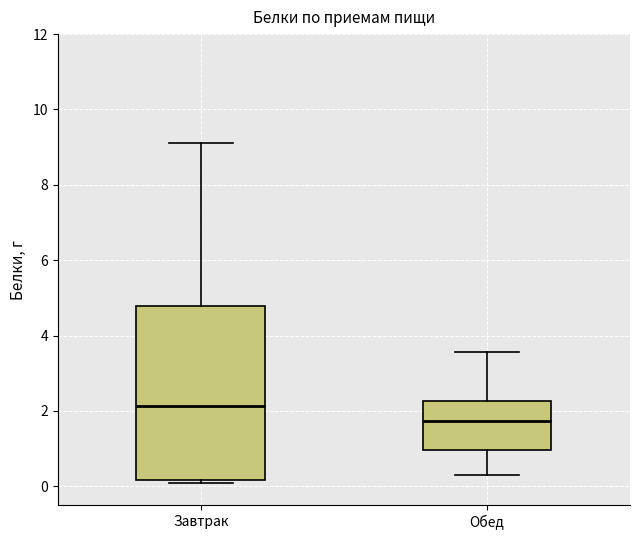

Comparing the boxes themselves (not the whiskers), which one is the tallest?

Завтрак